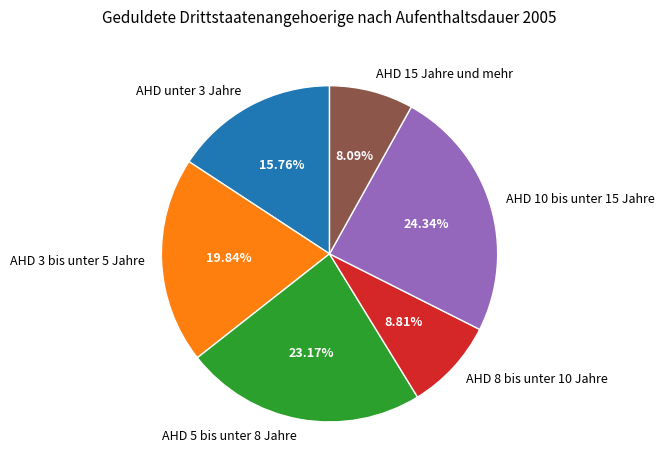

Count the number of slices in the pie.

6